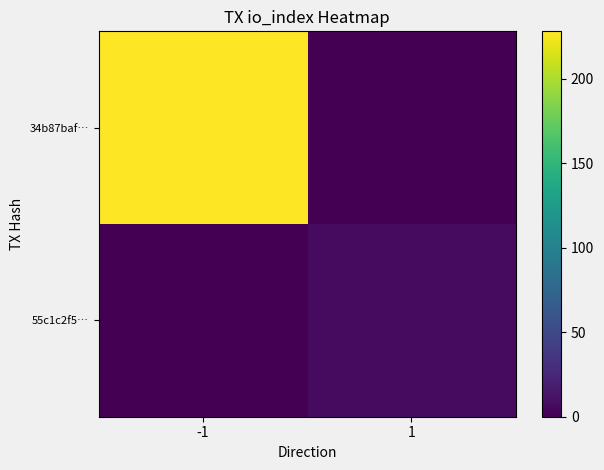

Which label corresponds to the largest value in the chart?

-1